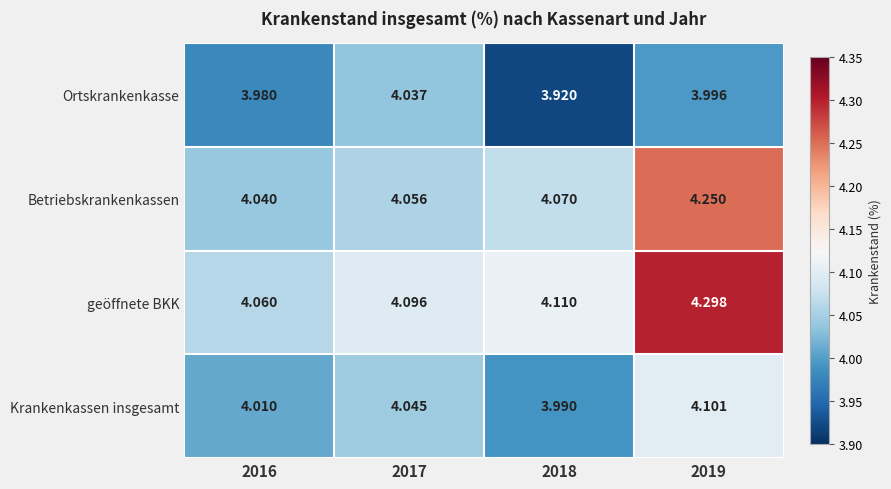

Which series changed the most between 2017 and 2018?

Ortskrankenkasse